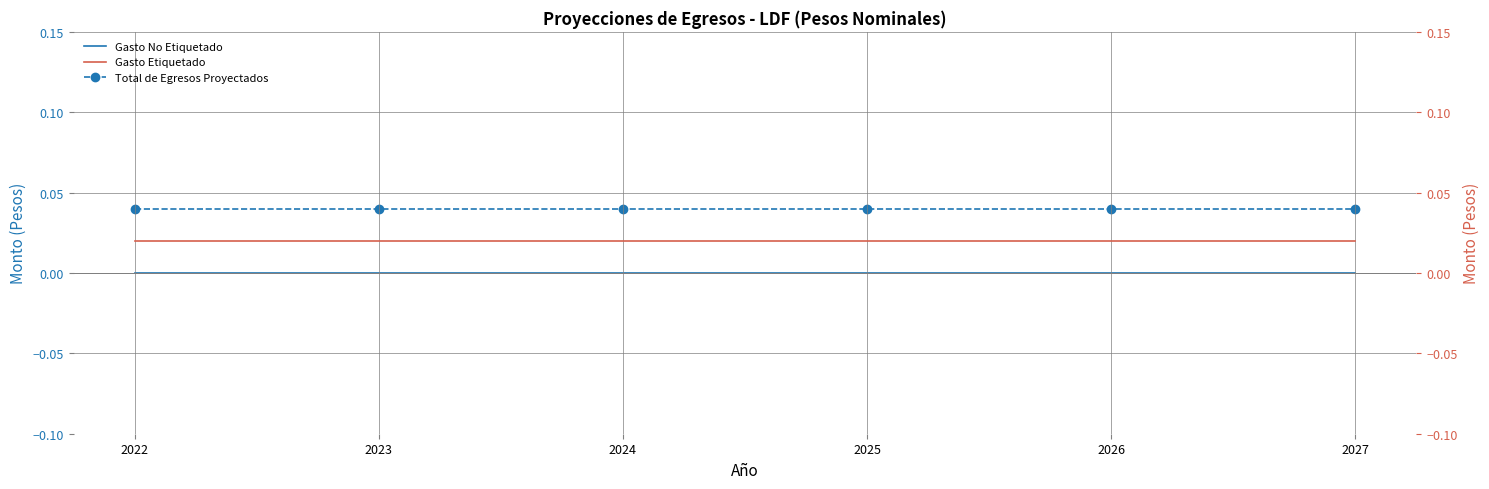

Is it true that Gasto Etiquetado equals 0.0 at 2026?

False